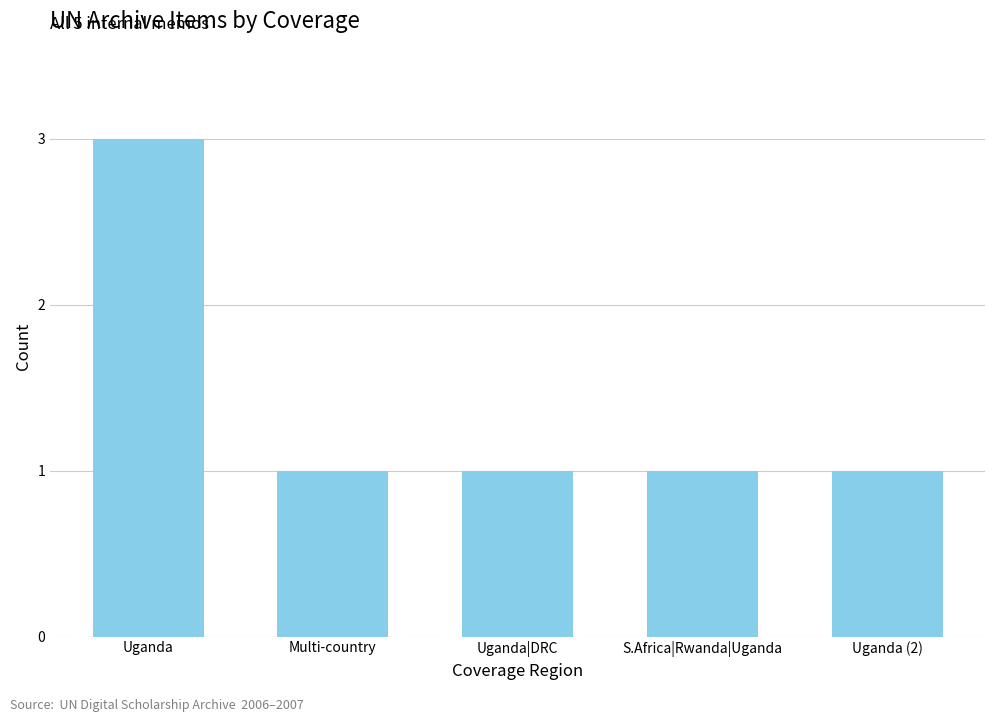

How many bars are there in total?

5